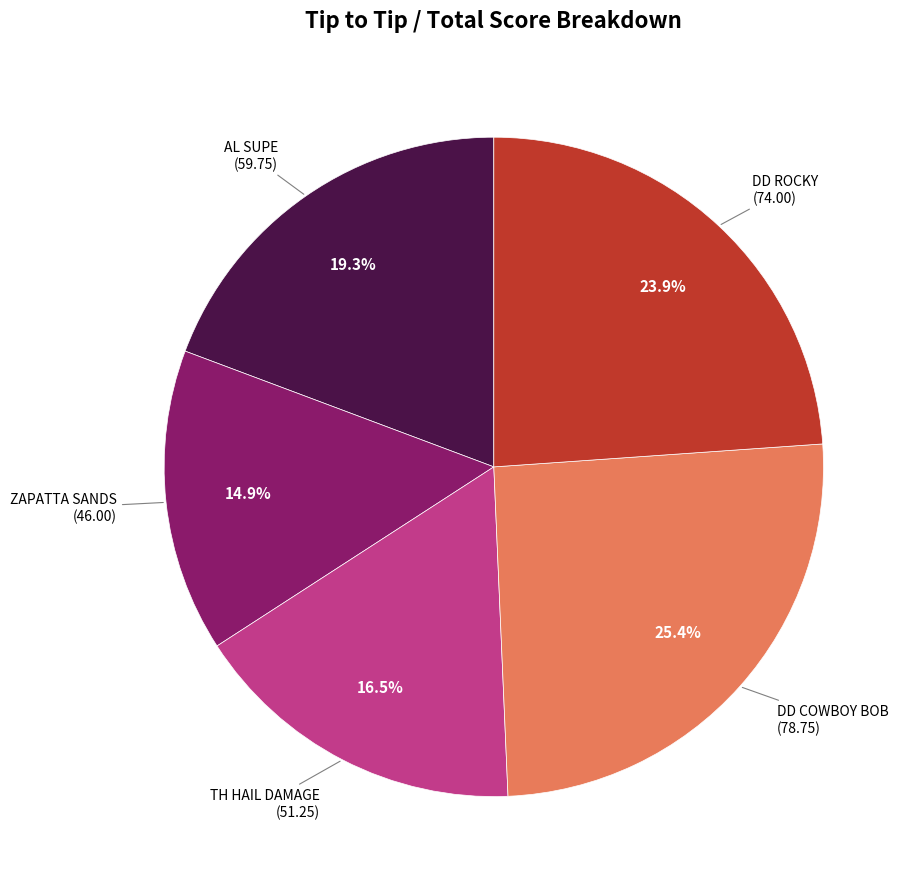

Does ZAPATTA SANDS account for over 50% of the chart?

No